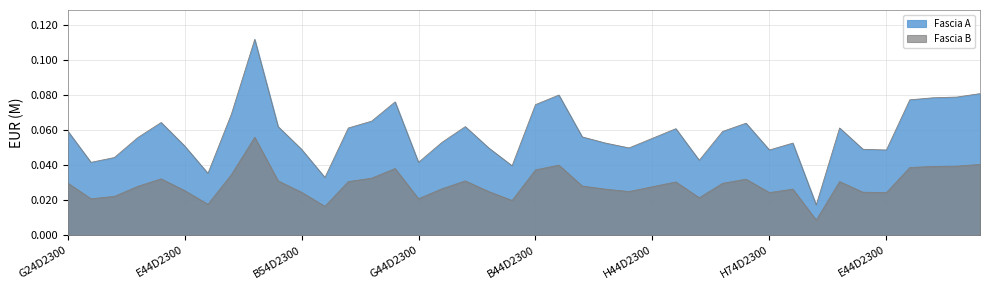

Rank the categories by Fascia A value from lowest to highest.

C94D23003180006, B24D23004200006, G54D23004320006, B44D23003530006, J44D23003920006, G44D23006420006, C34D23003320006, D14D23004320006, H74D23003560006, E44D23003750006, B54D23006350006, E14D23005840006, G34D23007440006, E94D23004680006, E44D23003850006, H74D23003310006, F54D23003820006, J54D23003710006, H44D23003420006, I44D23003850006, B84D23006110006, B14D23004600006, G24D23004680006, J84D23005830006, E44D23004040006, J64D23003060006, G64D23008210006, H34D23004020006, I94D23003690006, B84D23006140006, B44D23004530006, H84D23003320006, B44D23004250006, B84D23006700006, J14D23005660006, J44D23002620006, H24D23003050006, C44D23003390006, H64D23003620006, D24D23004010006